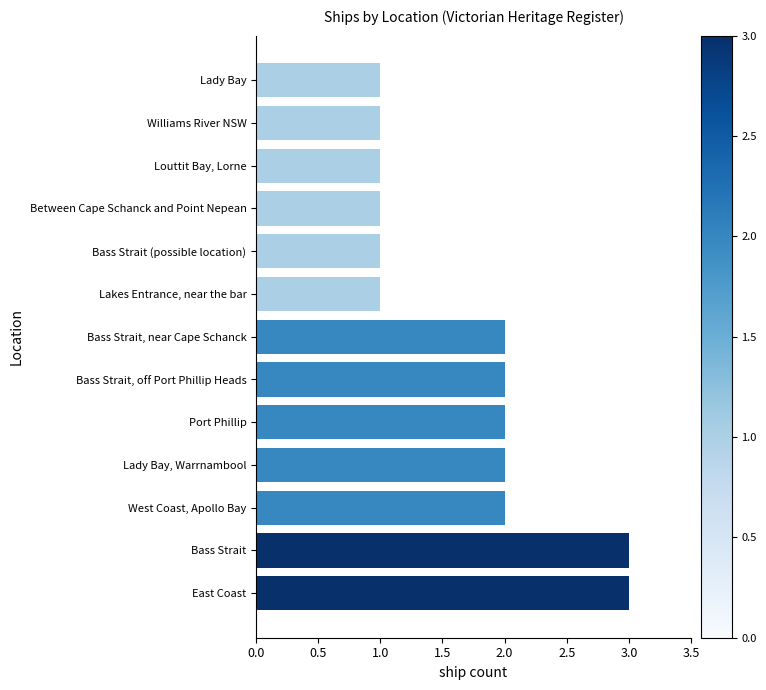

Which has a higher value, Louttit Bay, Lorne or East Coast?

East Coast